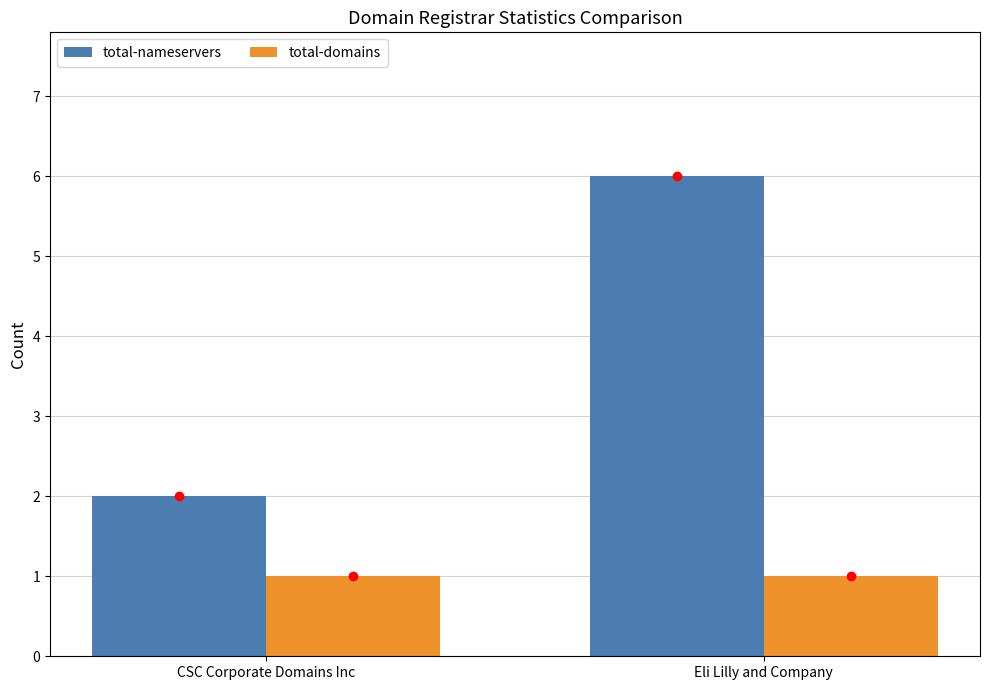

Reading right to left, list all the values displayed in this chart.

total-nameservers: 6	2
total-domains: 1	1